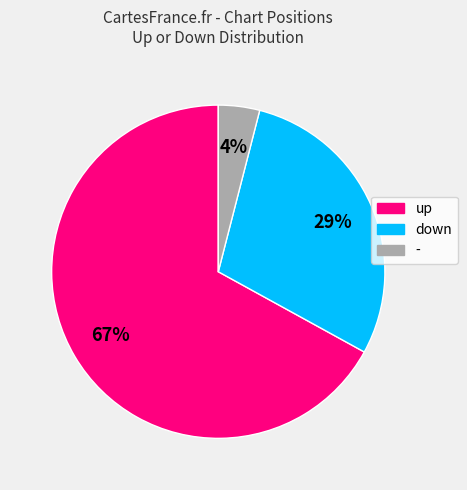

Which slice is the smallest?

-